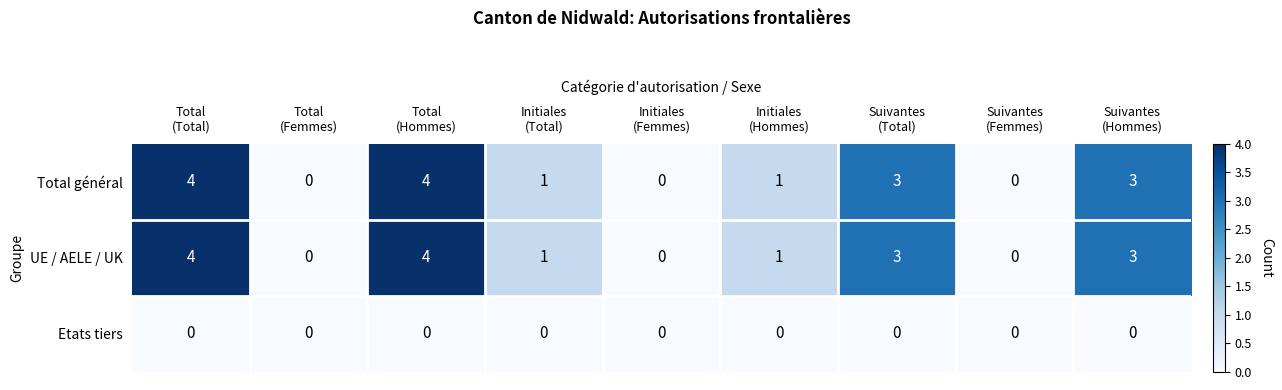

Reading right to left, extract all data points from this chart.

Total général: 3	0	3	1	0	1	4	0	4
UE / AELE / UK: 3	0	3	1	0	1	4	0	4
Etats tiers: 0	0	0	0	0	0	0	0	0